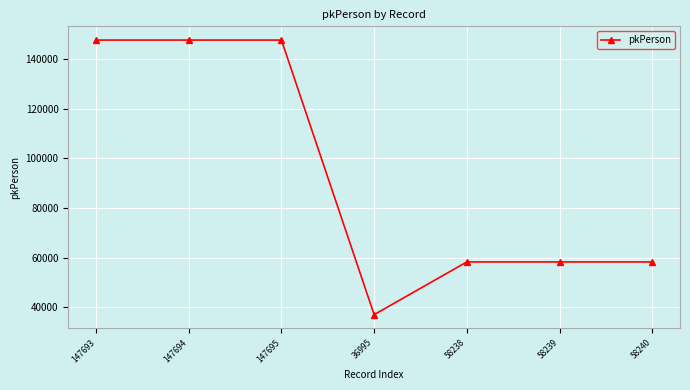

What is the label of the 3rd point from the right?

58238